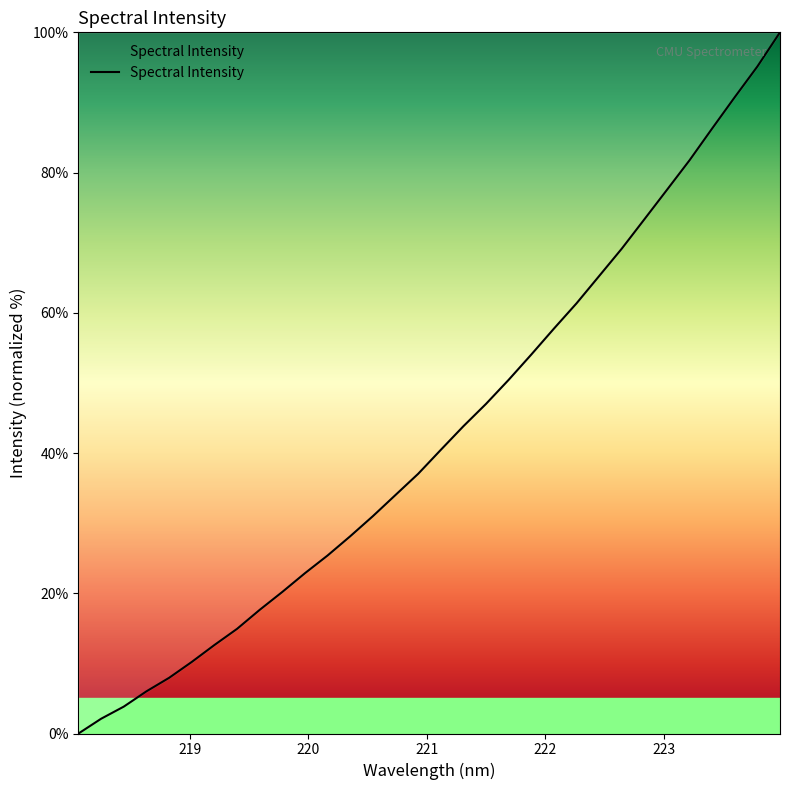

What is the difference between the maximum and minimum values?

100.0